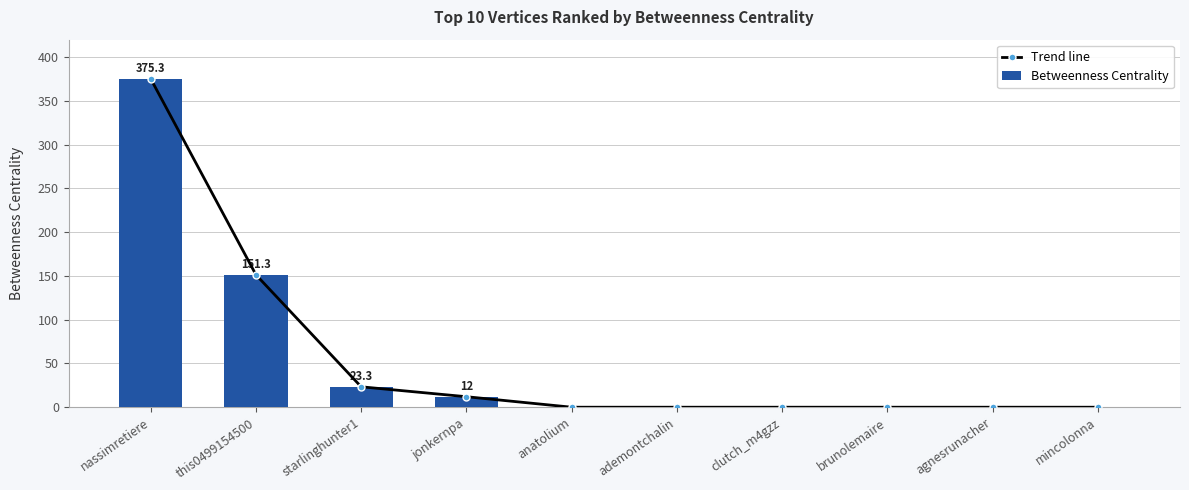

Which label corresponds to the largest value in the chart?

nassimretiere